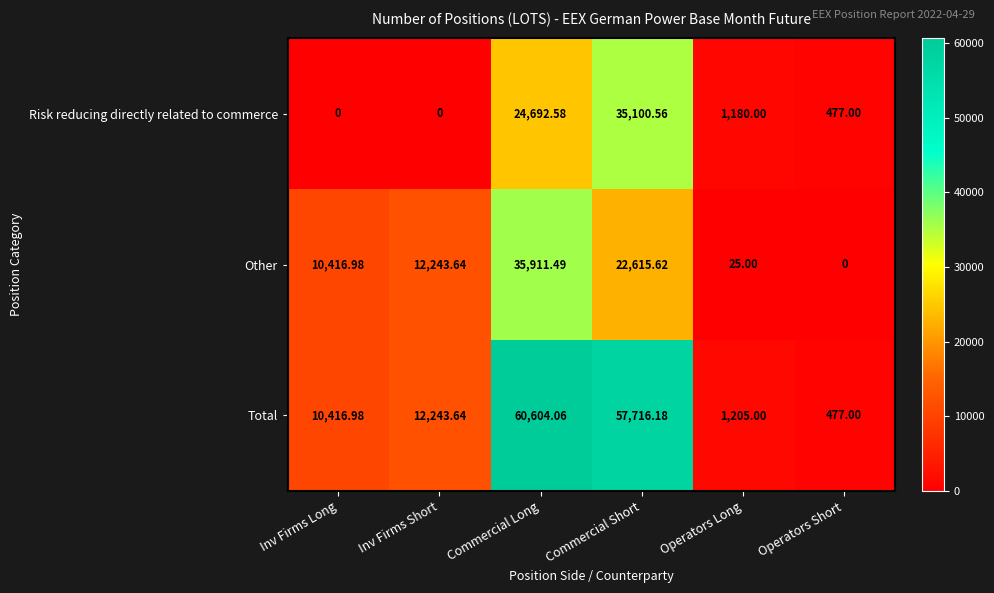

Which series has the largest total across all categories?

Total